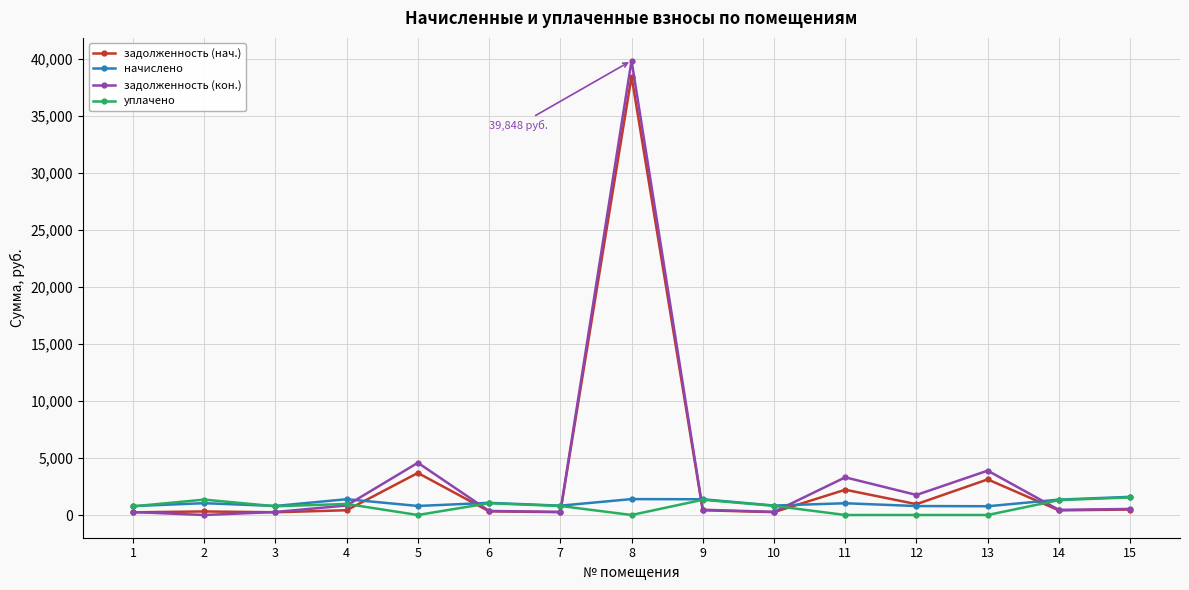

How many lines are shown in the chart?

4